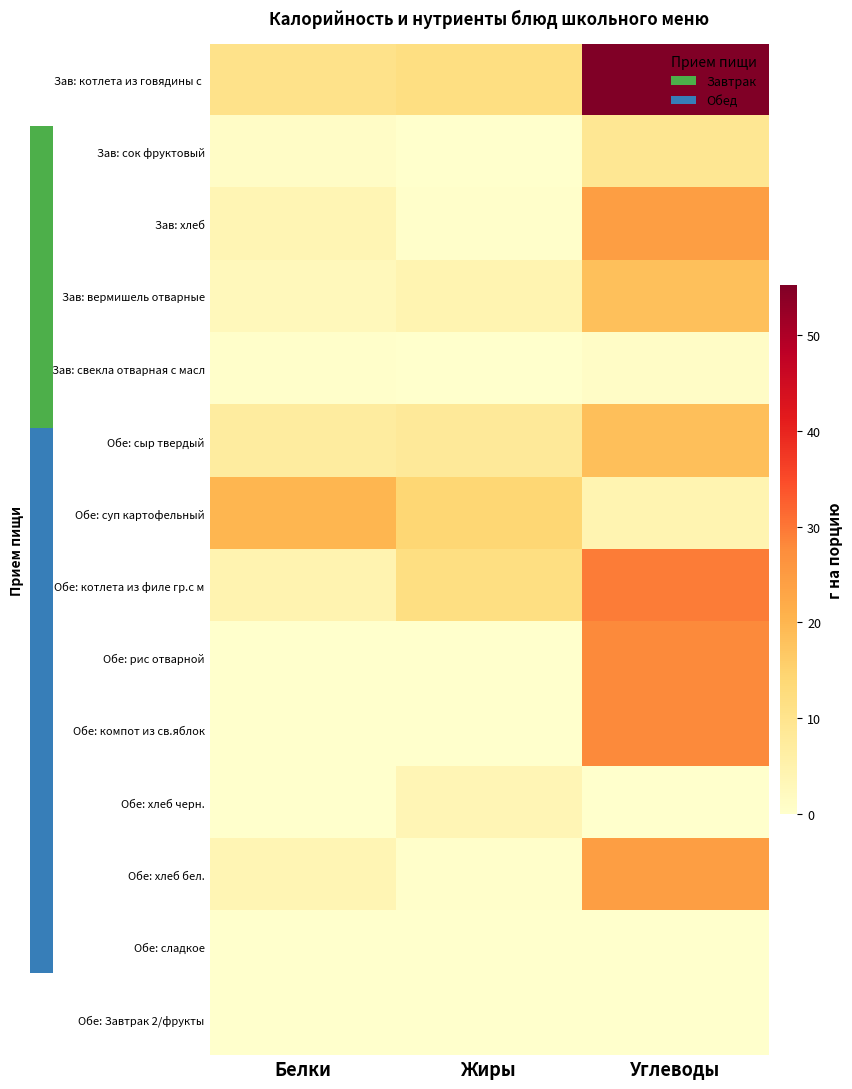

Between Углеводы and Жиры, which is larger?

Углеводы